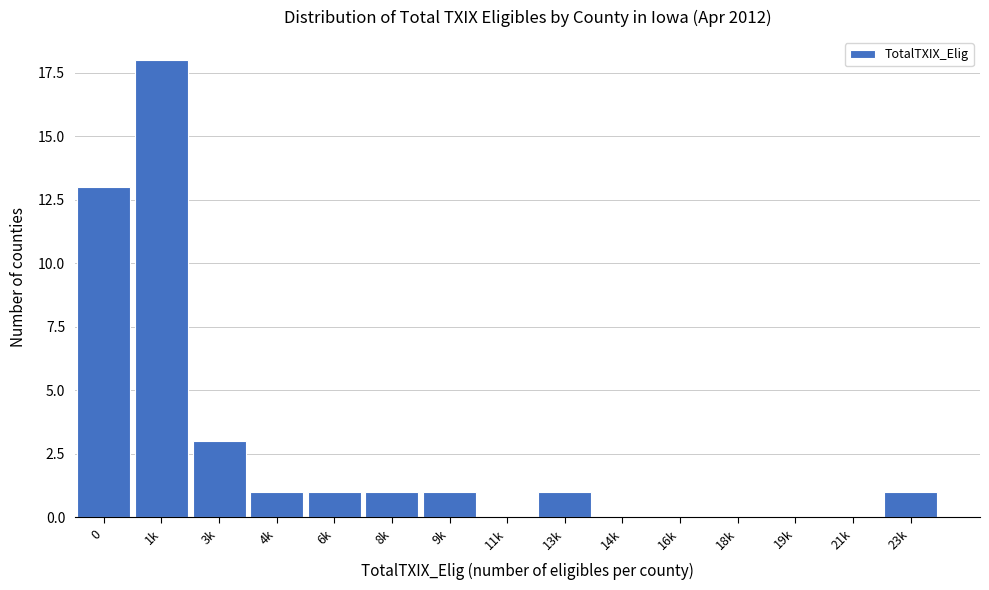

Reading left to right, transcribe all the data shown in this chart.

0=13	1k=18	3k=3	4k=1	6k=1	8k=1	9k=1	11k=0	13k=1	14k=0	16k=0	18k=0	19k=0	21k=0	23k=1